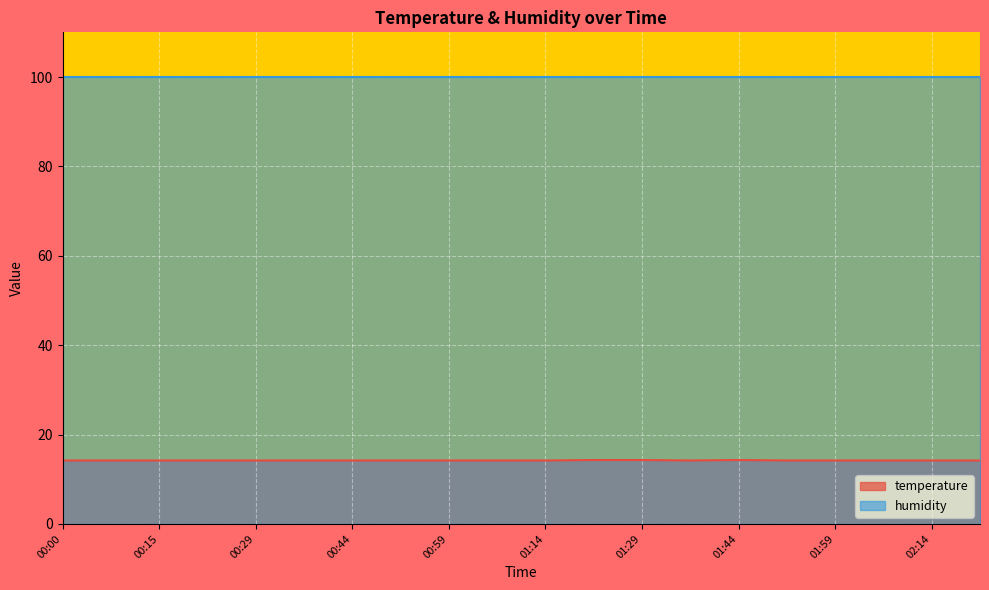

How many points are lower than both their immediate neighbors (excluding endpoints)?

1